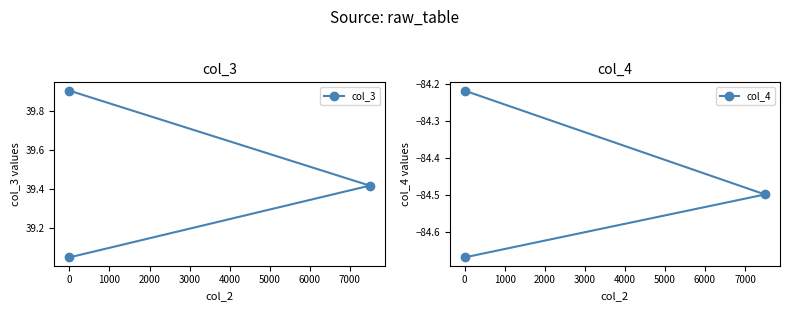

What is the difference between the maximum and minimum values in the col_4 series?

0.5